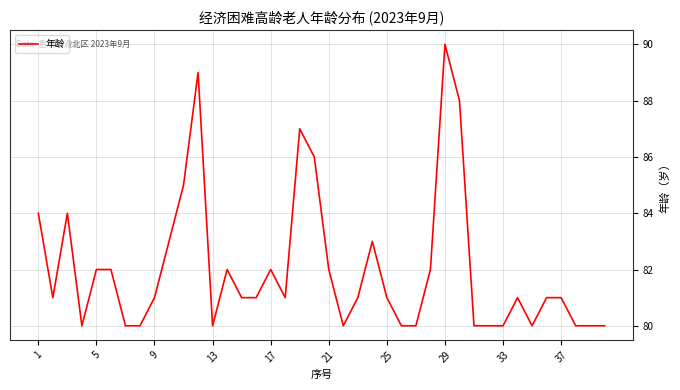

Reading right to left, list all the values displayed in this chart.

80	80	80	81	81	80	81	80	80	80	88	90	82	80	80	81	83	81	80	82	86	87	81	82	81	81	82	80	89	85	83	81	80	80	82	82	80	84	81	84